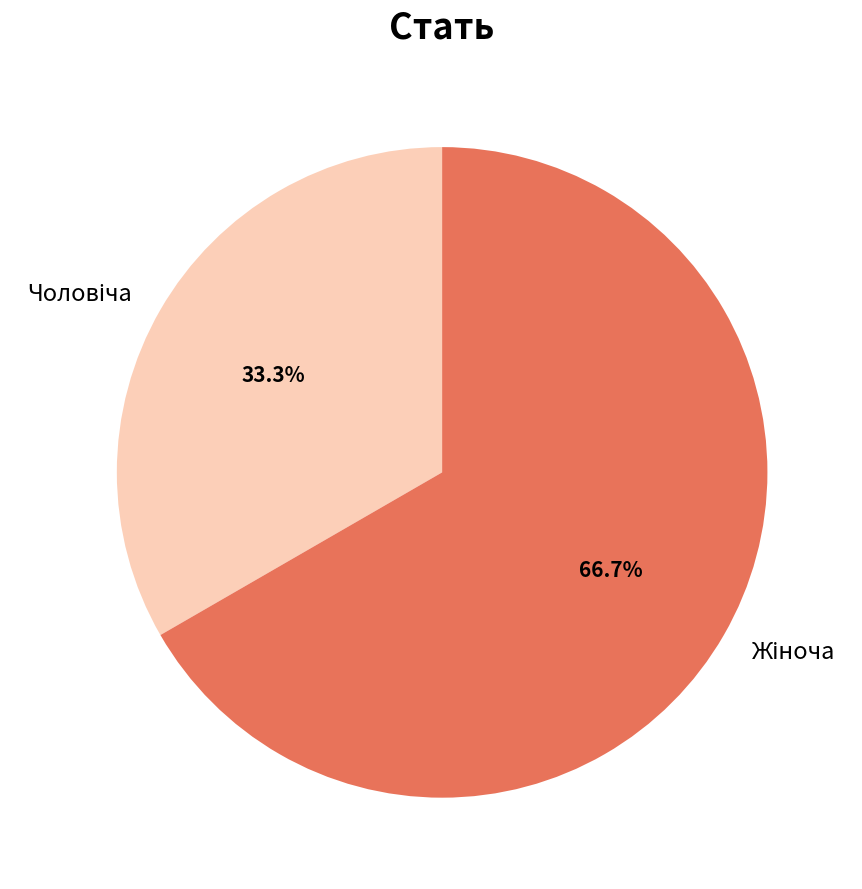

Is there any slice that represents more than half of the pie?

Yes